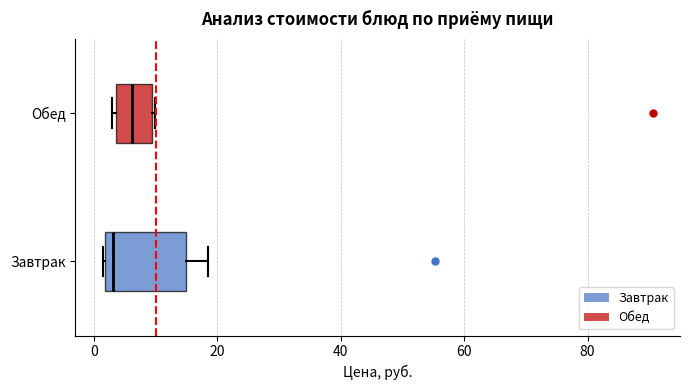

Which box is the widest, from its left edge to its right edge?

Завтрак